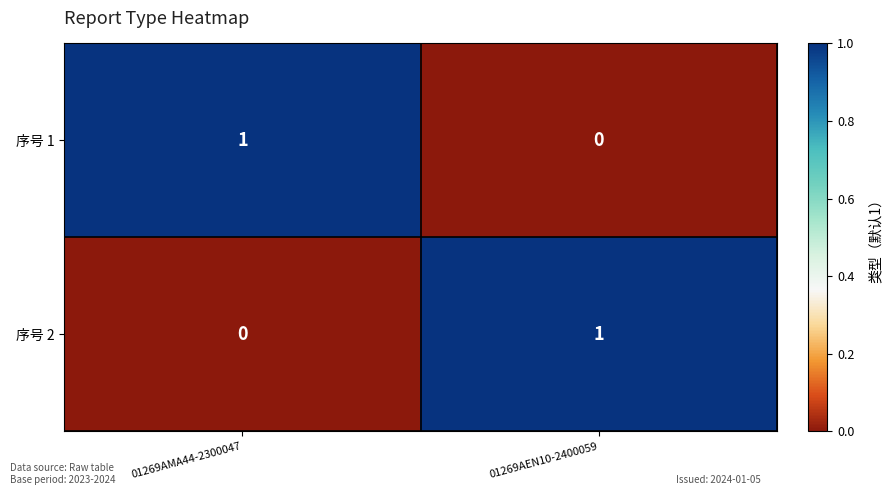

How many distinct data groups are displayed?

2